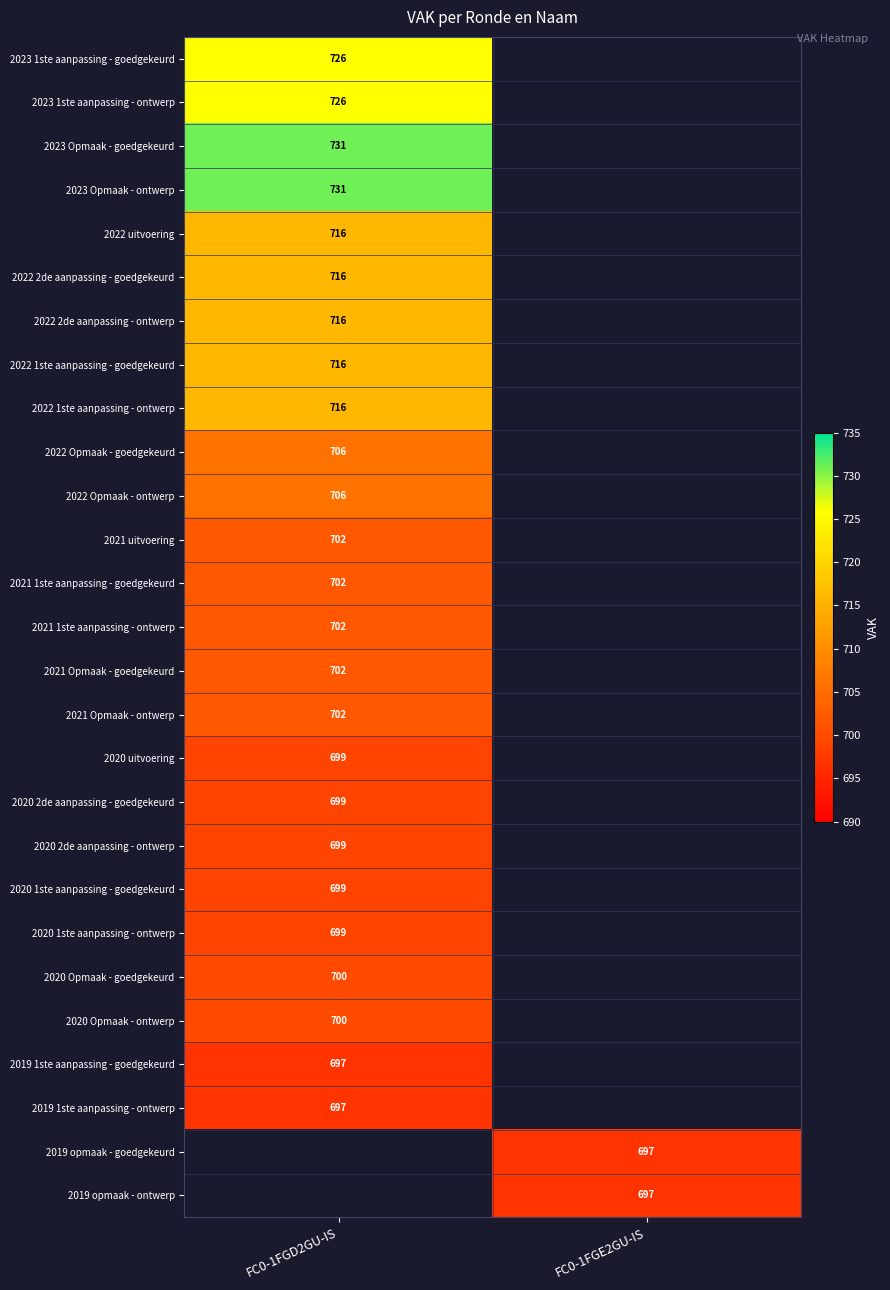

Is it true that 2022 1ste aanpassing - ontwerp equals 320 at FC0-1FGD2GU-IS?

False